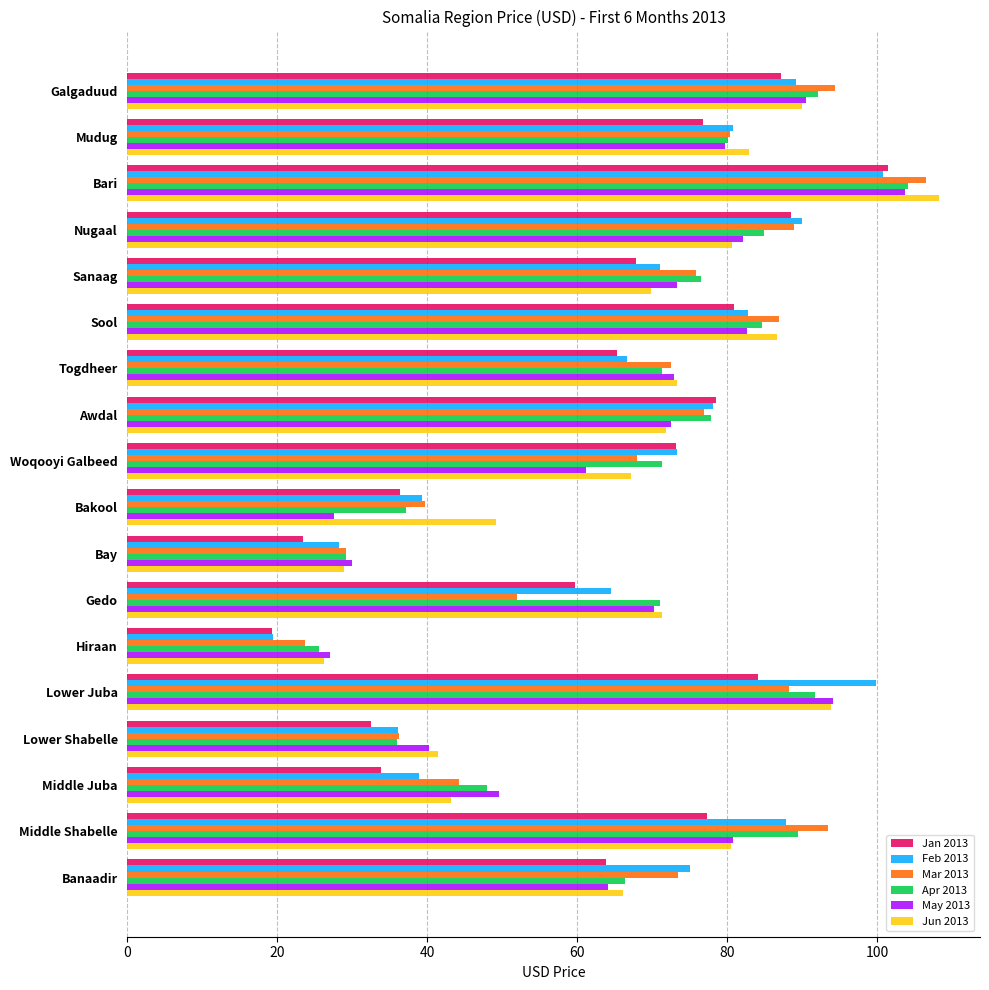

What is the highest value of the Jan 2013 series?

101.4